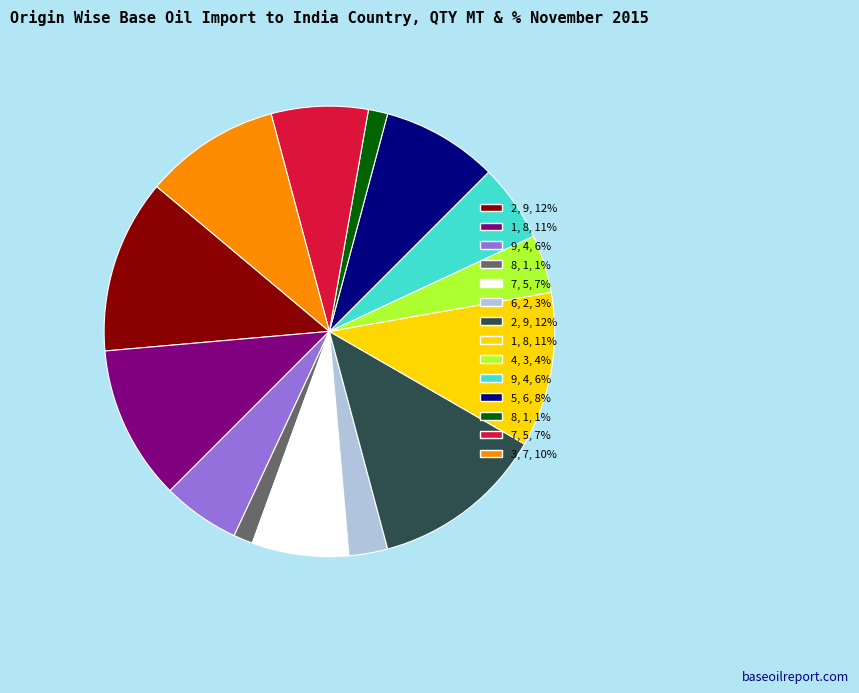

Does any single category account for the majority?

No